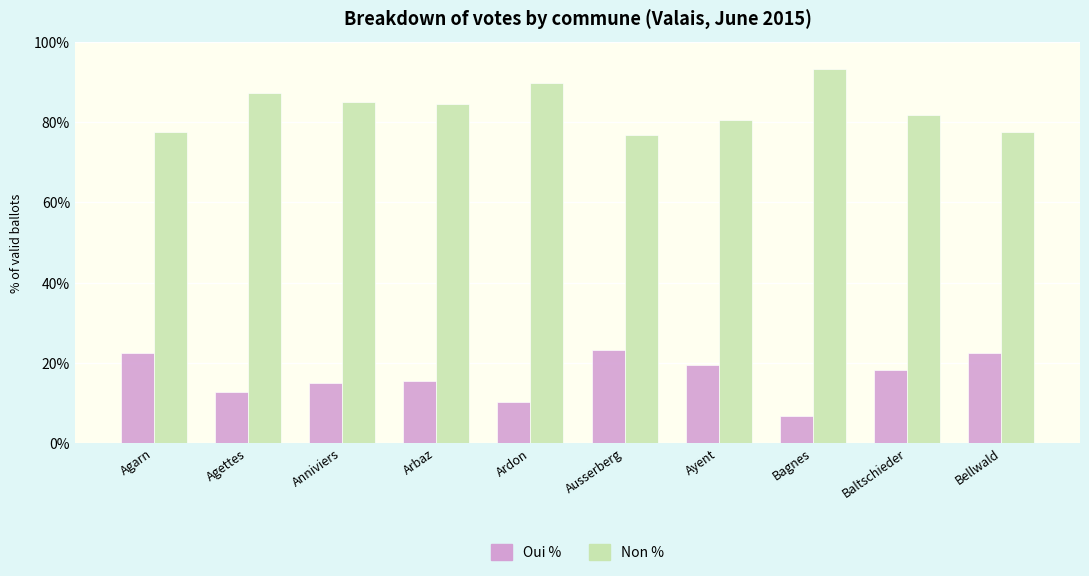

How many data points in Non % are above 84?

5